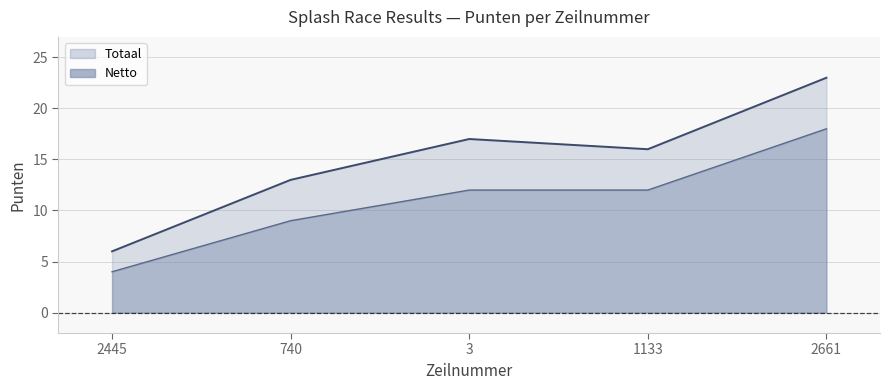

What is the sum of the Totaal values at 3 and 2661?

40